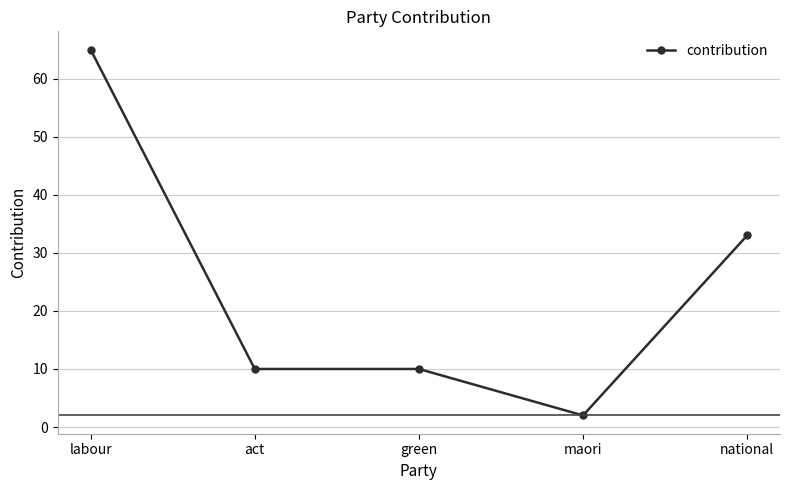

Reading left to right, list all the values displayed in this chart.

labour=65	act=10	green=10	maori=2	national=33